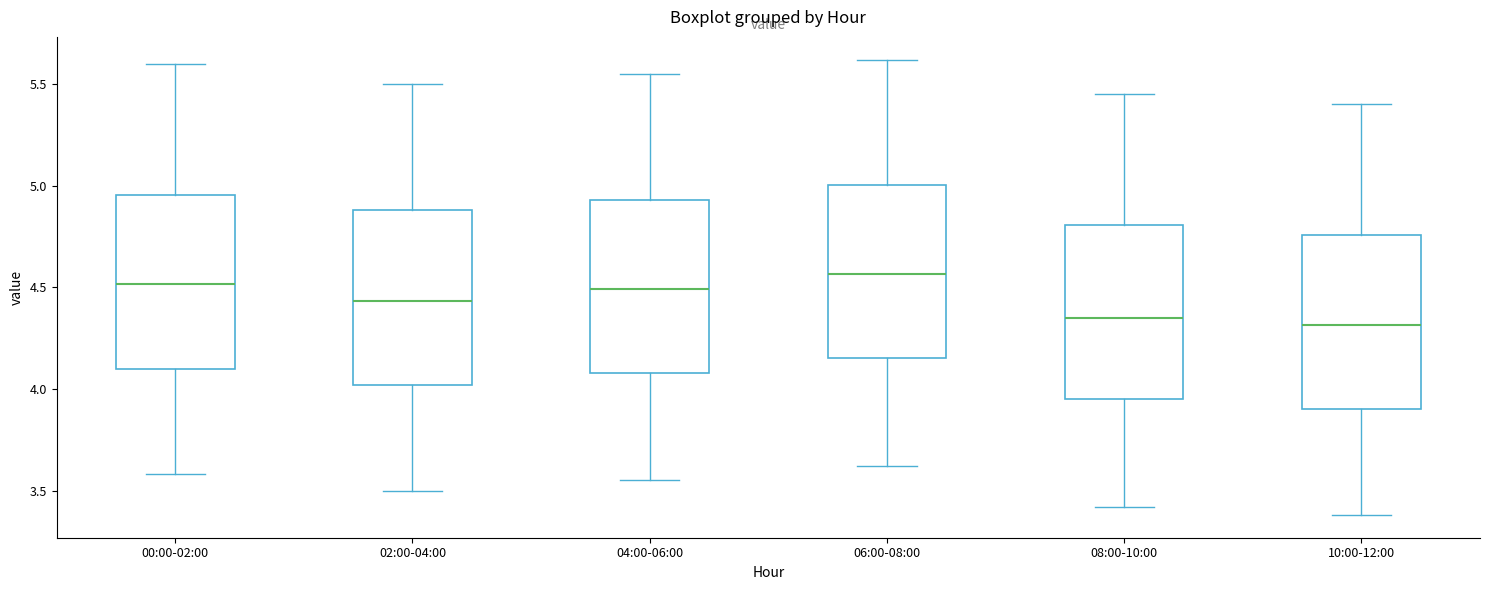

Where does the median line of the box for 10:00-12:00 sit on the y-axis? The values are not printed on the chart, so give them approximately, as read against the axis.

4.30